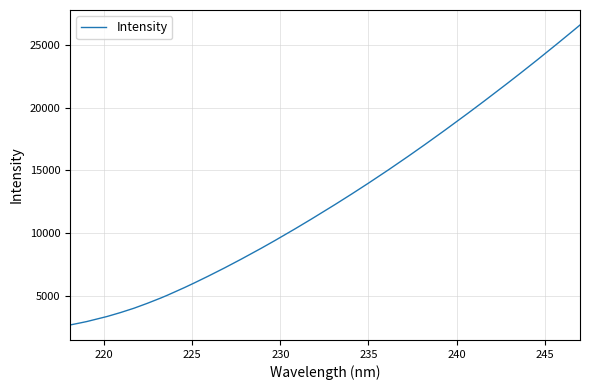

Count the number of data series in this chart.

1